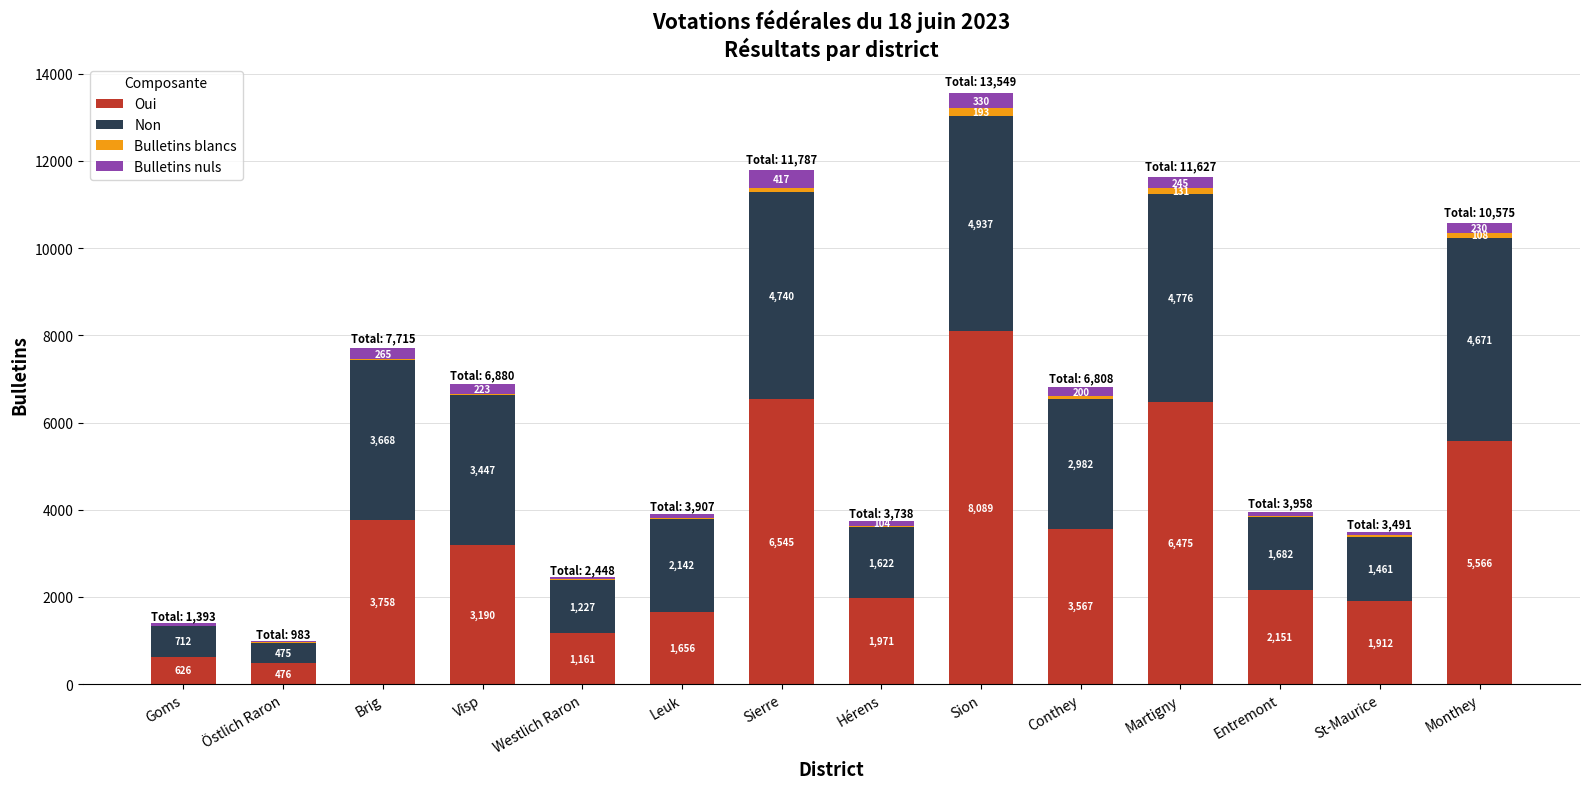

At which label does Oui first exceed 3190?

Brig